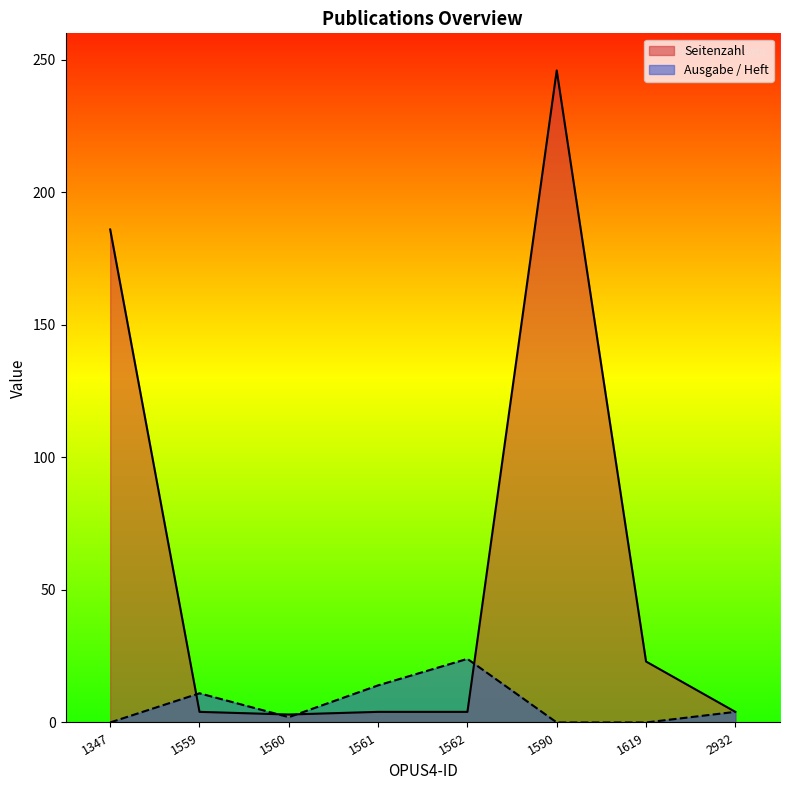

List the series in order of their peak value, lowest first.

Ausgabe / Heft, Seitenzahl